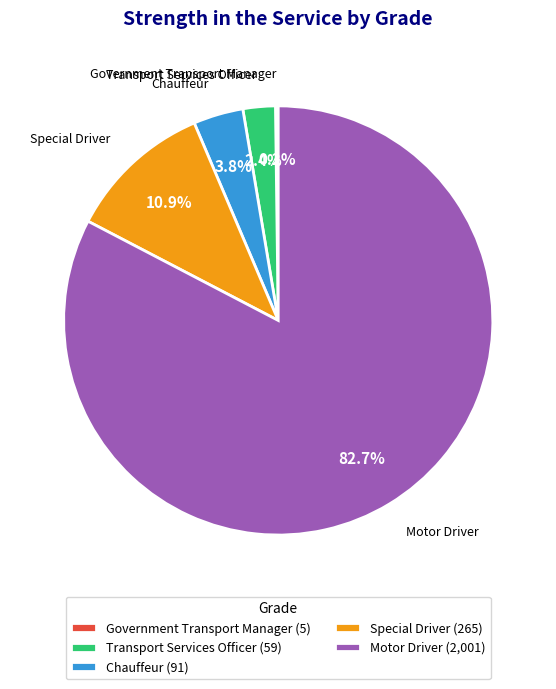

Combined, do Motor Driver (2,001) and Special Driver (265) account for over 50%?

Yes